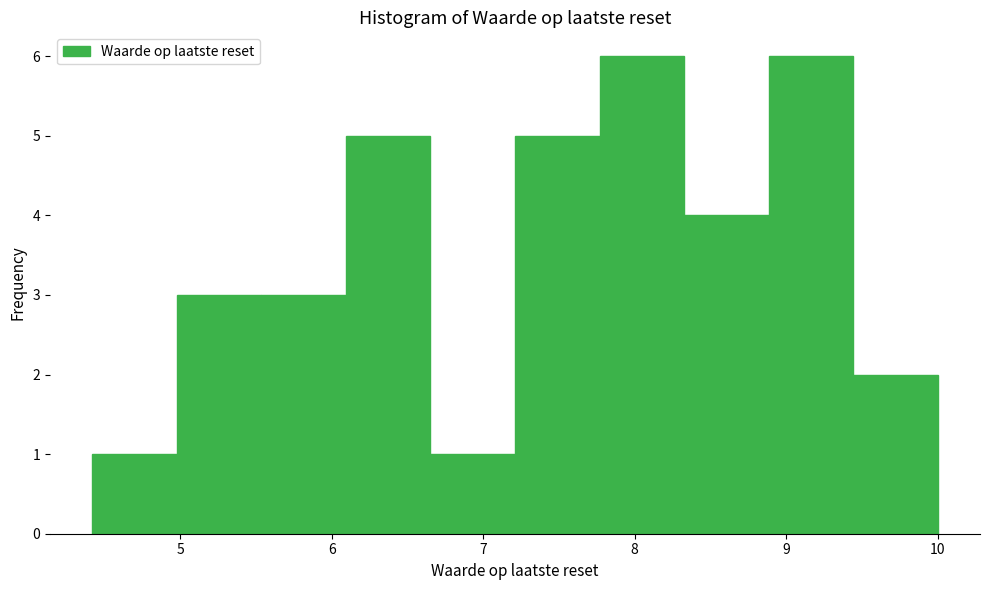

Reading left to right, list every bar in this chart as the range it spans on the x-axis followed by its height. Neither the bar edges nor the heights are printed on the chart, so give them approximately, as read against the axes.

4.4 to 5.0: 1
5.0 to 5.5: 3
5.5 to 6.1: 3
6.1 to 6.7: 5
6.7 to 7.2: 1
7.2 to 7.8: 5
7.8 to 8.3: 6
8.3 to 8.9: 4
8.9 to 9.4: 6
9.4 to 10.0: 2